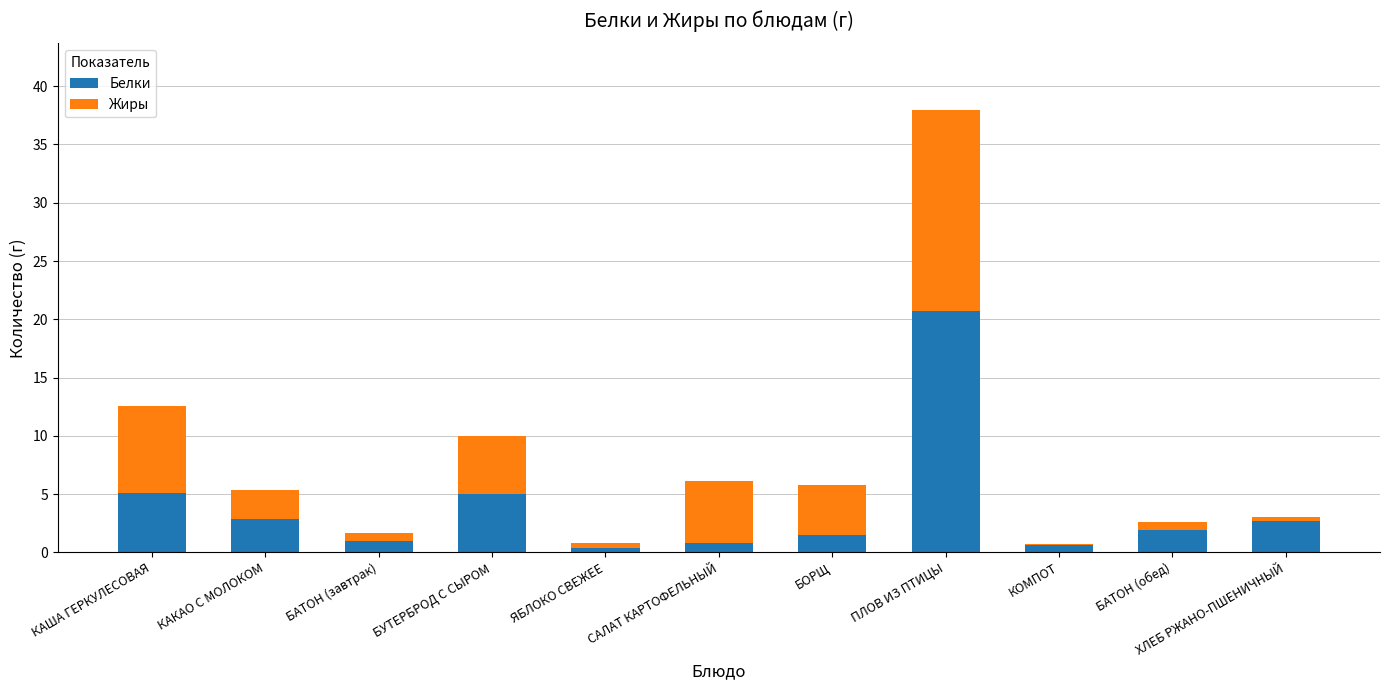

What is the approximate value of Белки at ЯБЛОКО СВЕЖЕЕ?

0.4